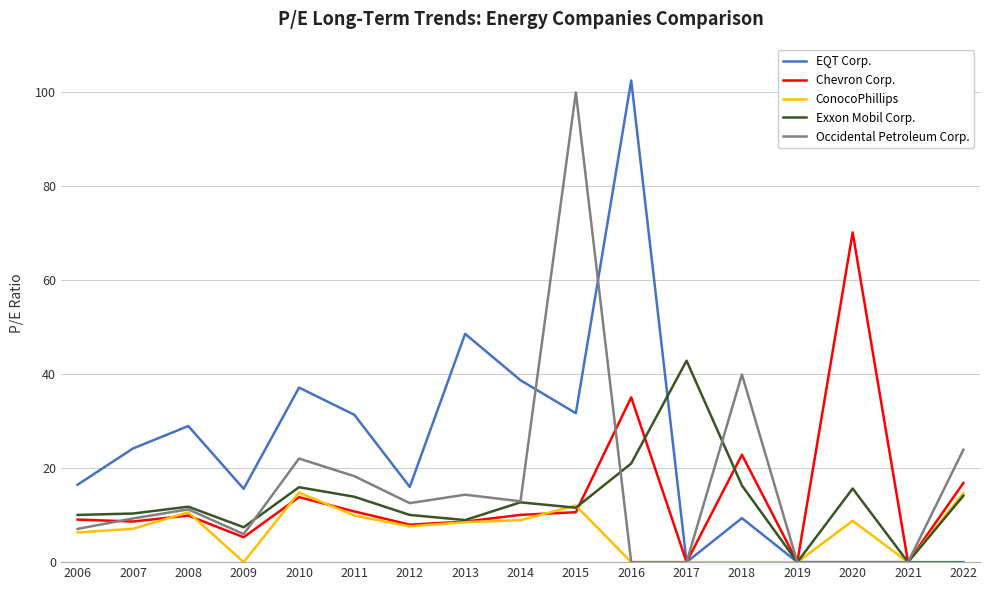

Is this an area chart (filled region under the line)?

No